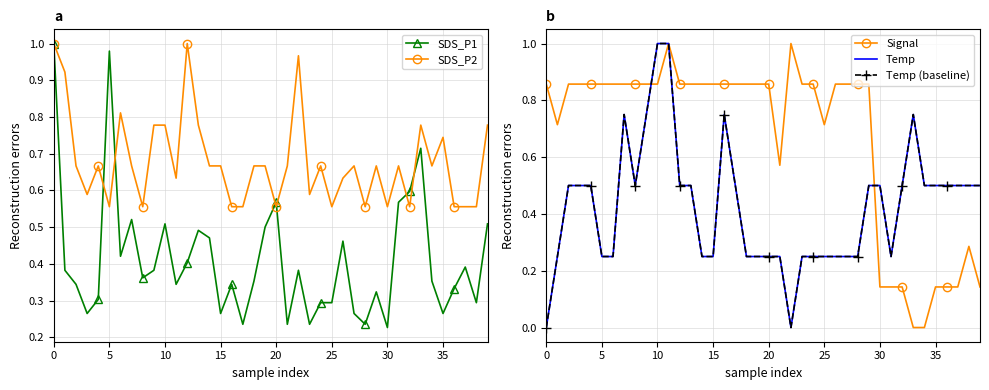

At which category is the sum across all series the highest?

10